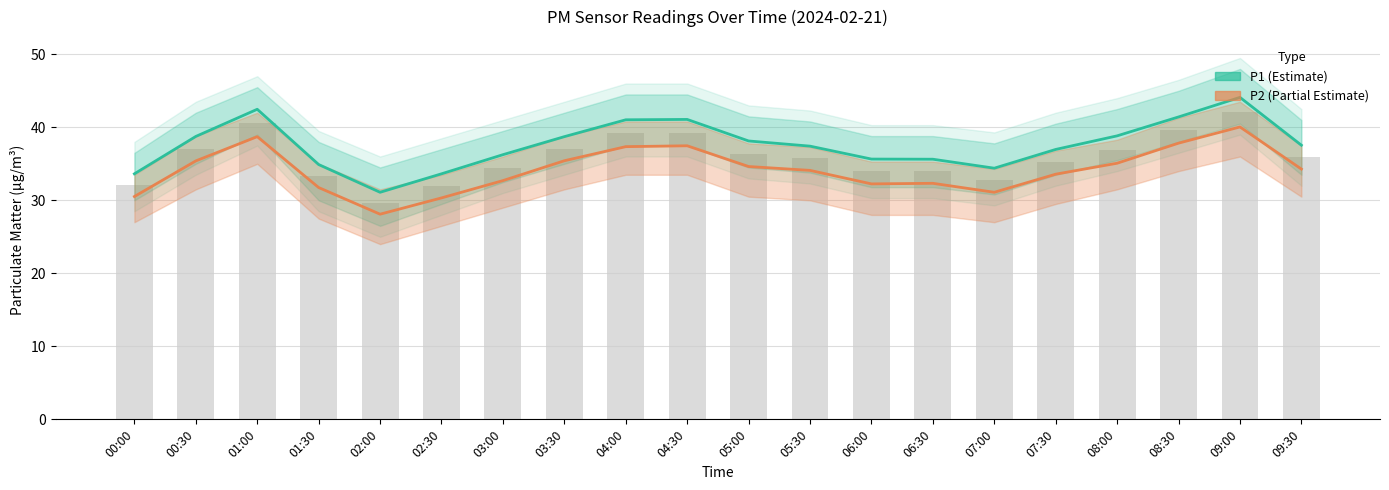

What is the difference between the P1 (Estimate) values at 03:00 and 09:30?

1.3